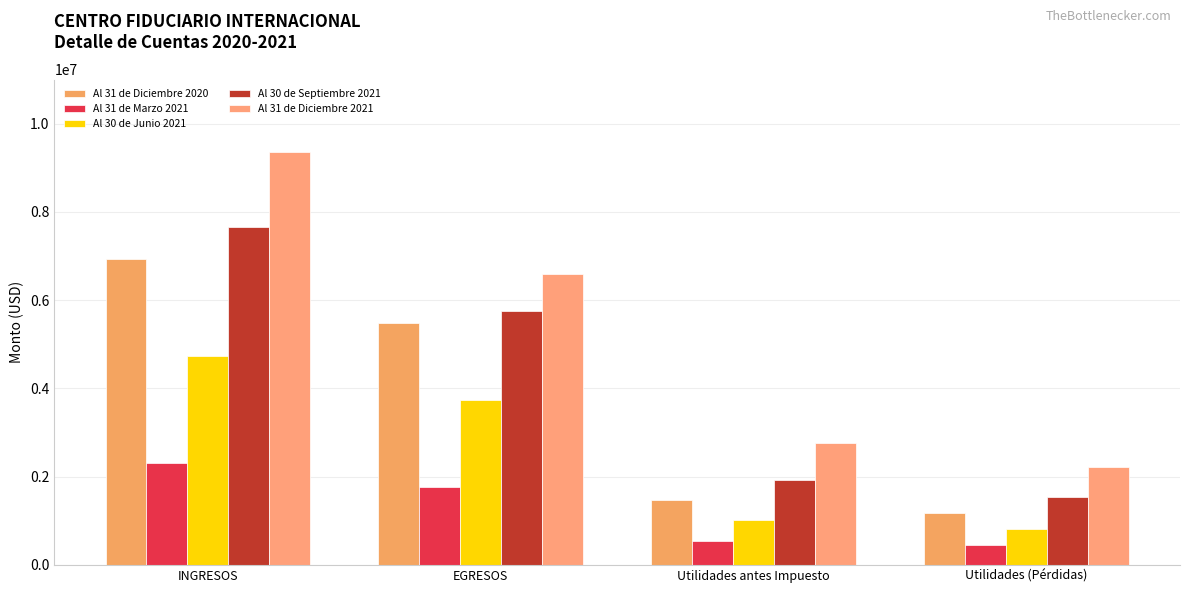

Which label corresponds to the largest value in the chart?

INGRESOS